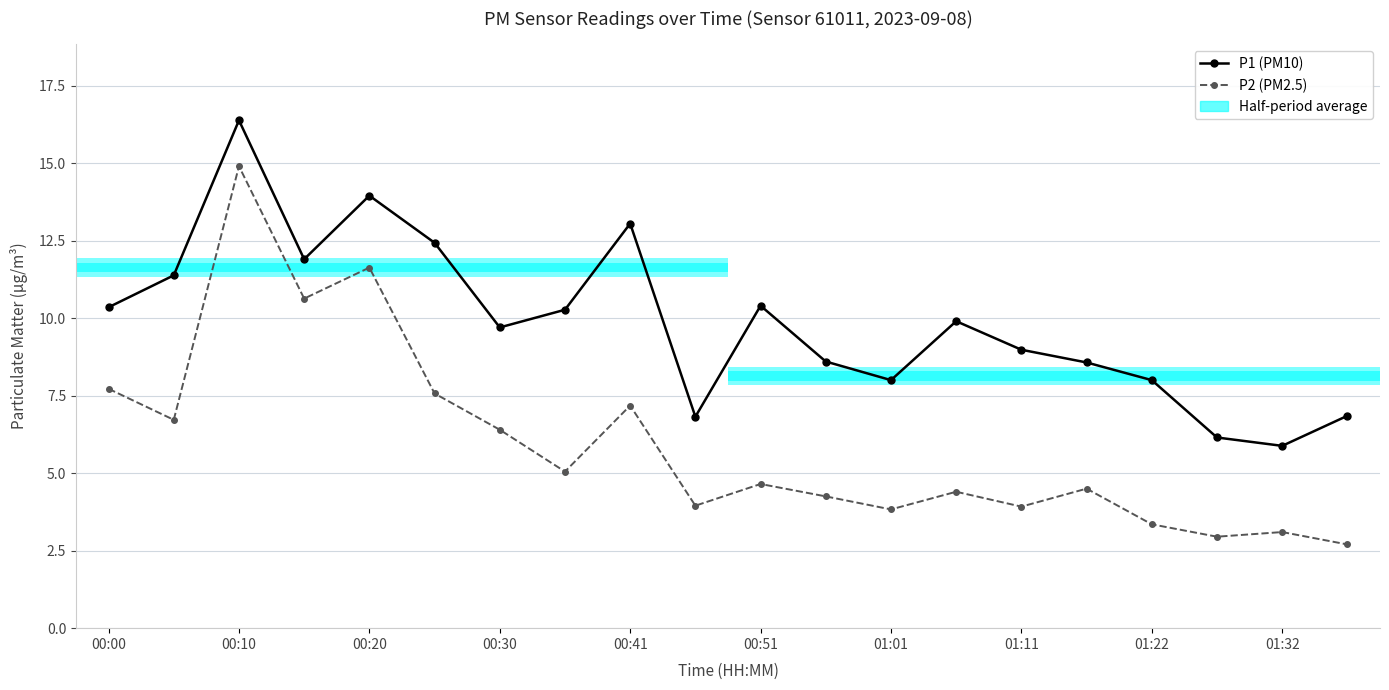

True or false: P2 (PM2.5) and P1 (PM10) intersect in this chart.

False